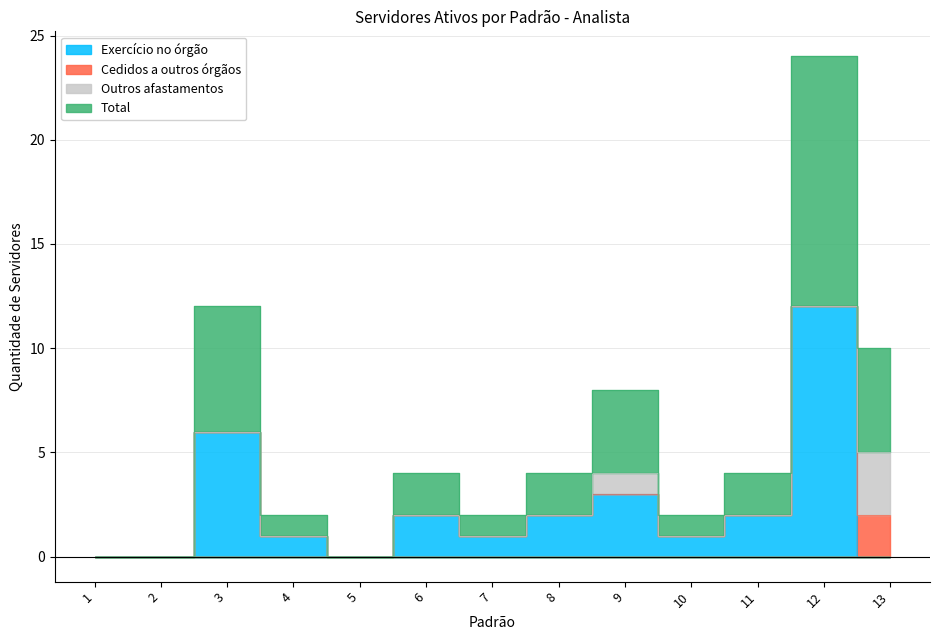

True or false: Total and Exercício no órgão intersect in this chart.

False